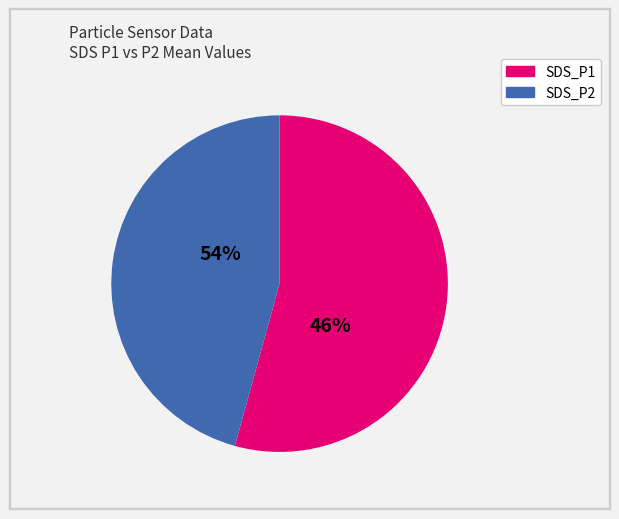

Which has a higher value, SDS_P2 or SDS_P1?

SDS_P1